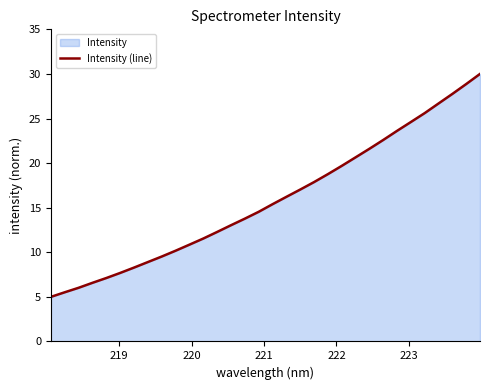

What is the smallest value displayed?

5.0